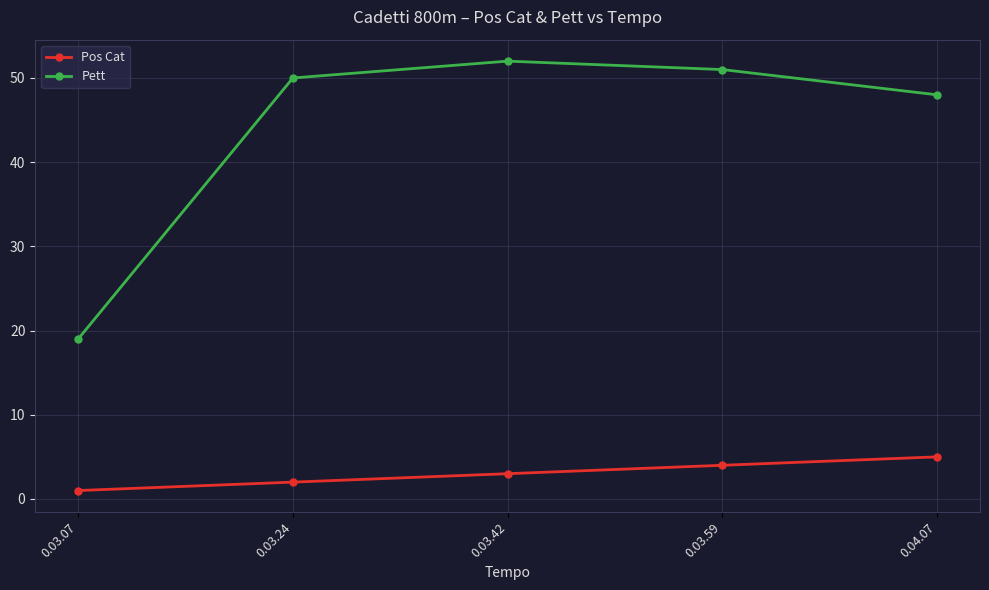

Reading left to right, extract all data points from this chart.

Pos Cat: 1	2	3	4	5
Pett: 19	50	52	51	48